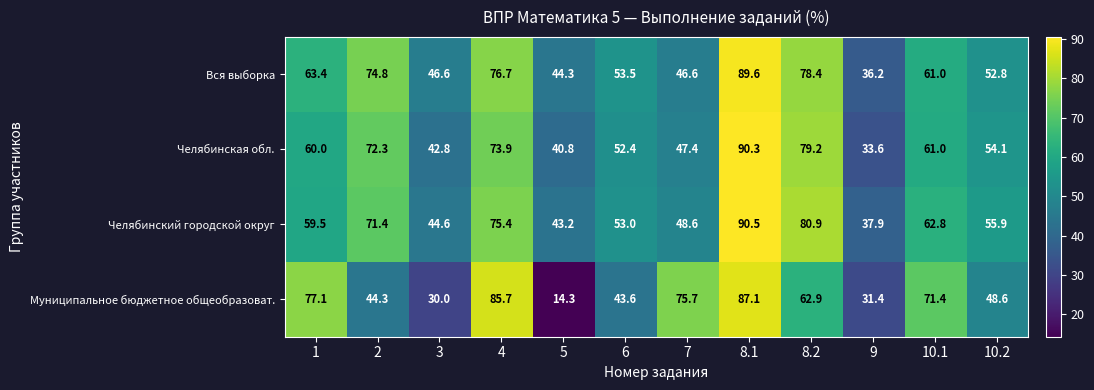

Which series changed the most between 7 and 10.1?

Вся выборка